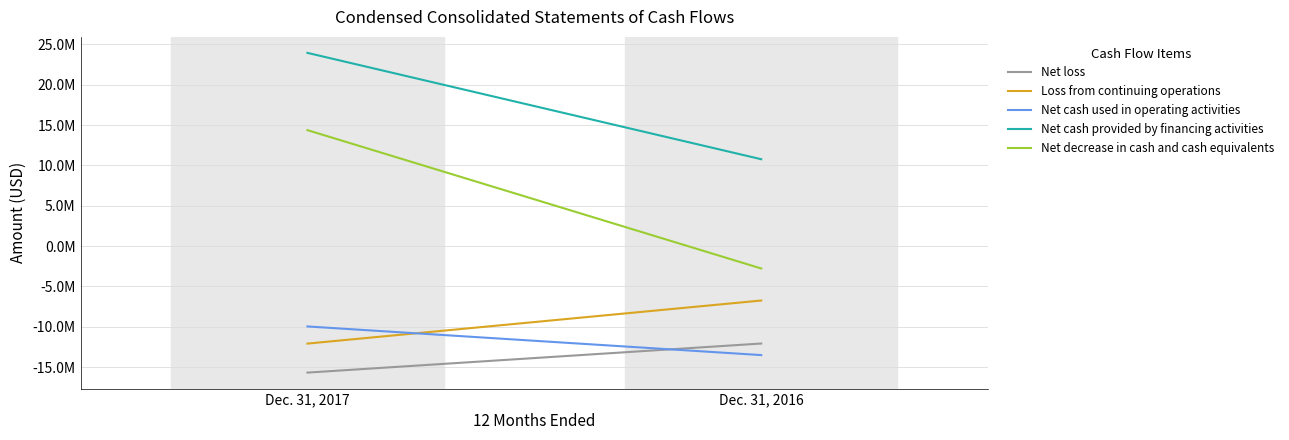

What are all the series names shown in the legend?

Net loss, Loss from continuing operations, Net cash used in operating activities, Net cash provided by financing activities, Net decrease in cash and cash equivalents